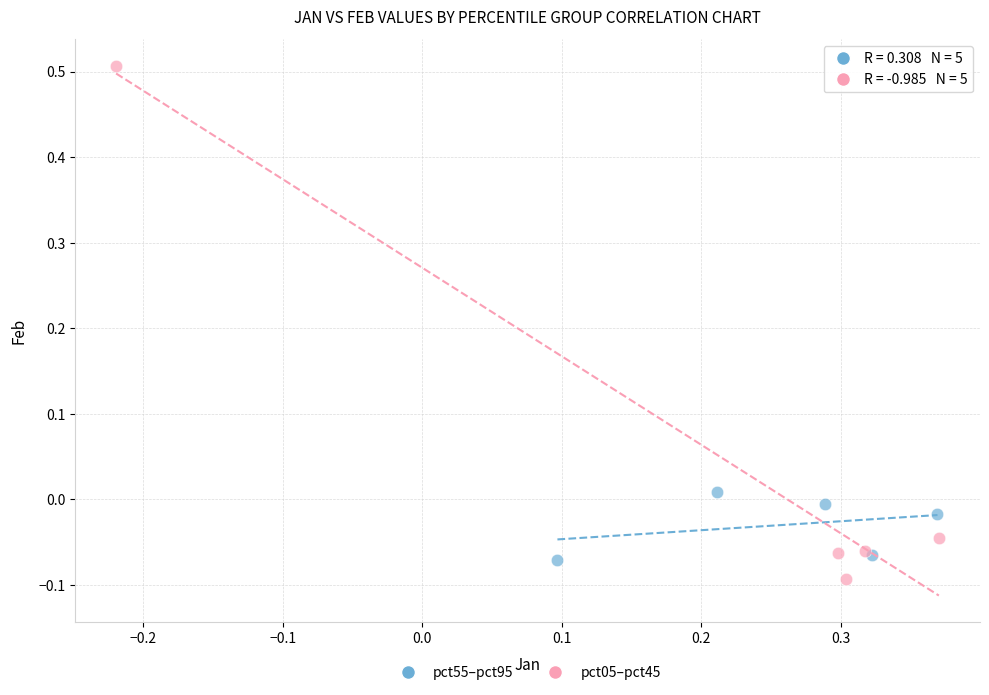

Which series contains the highest Y value?

pct05–pct45